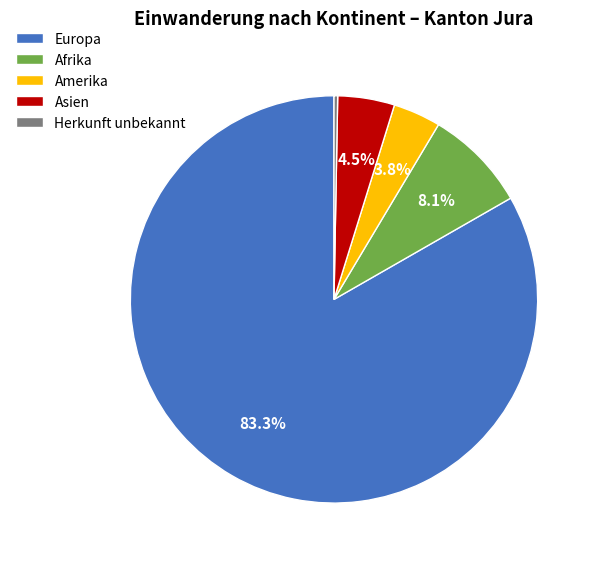

Is the sum of Afrika and Amerika greater than half?

No